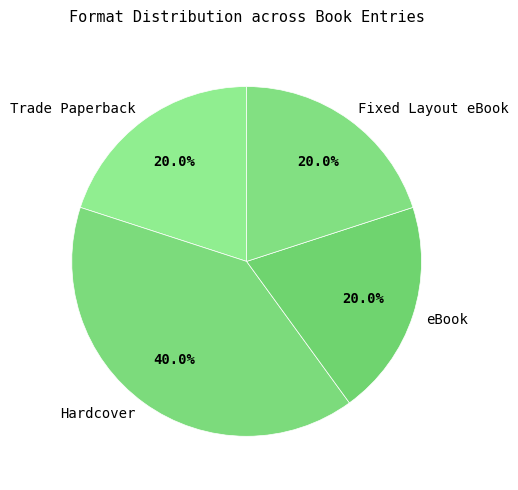

The Hardcover slice represents 29% of the pie. True or false?

False